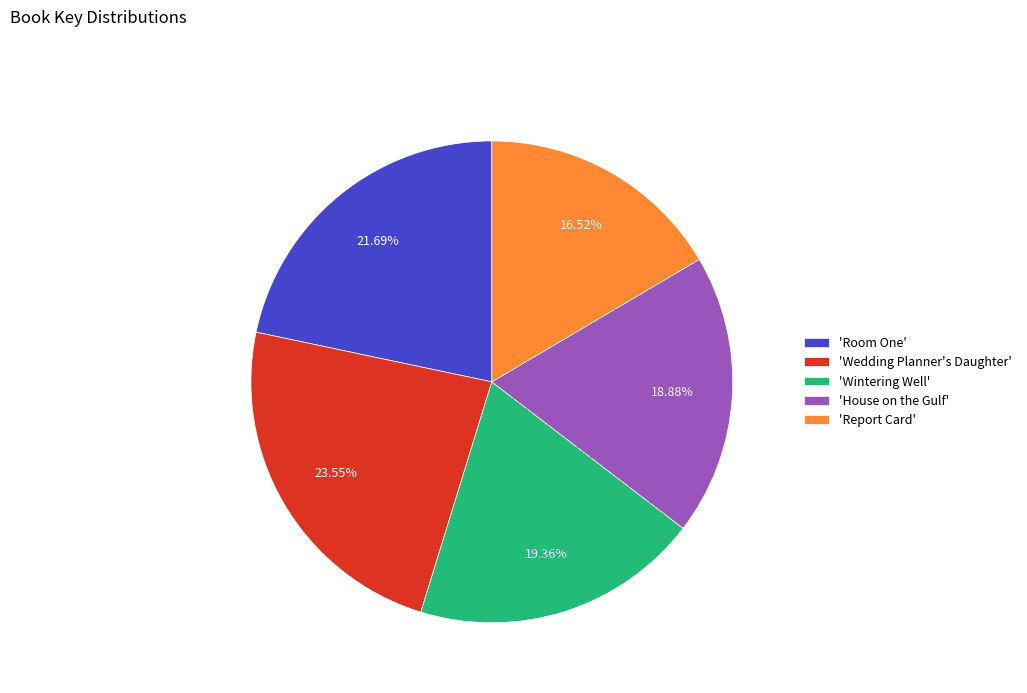

Combined, do 'Report Card' and 'Wintering Well' account for over 50%?

No